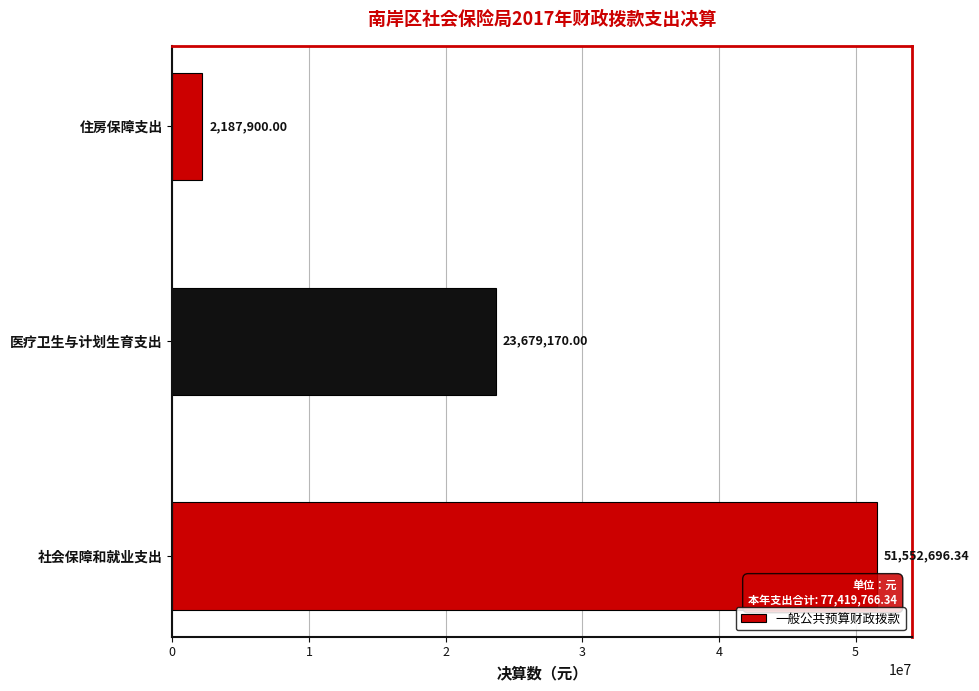

Rank the categories by value from lowest to highest.

住房保障支出, 医疗卫生与计划生育支出, 社会保障和就业支出